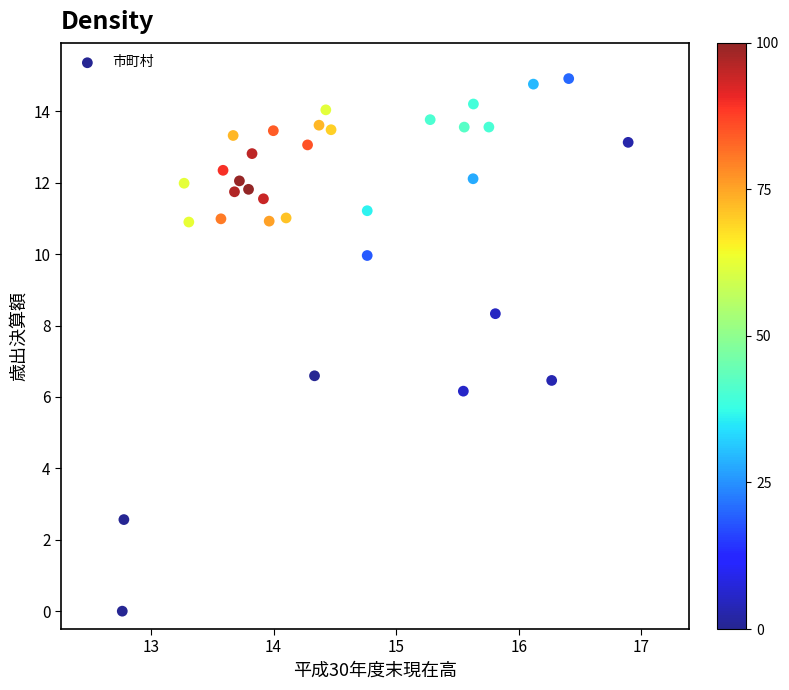

What is the range of Y values (max minus min)?

14.9